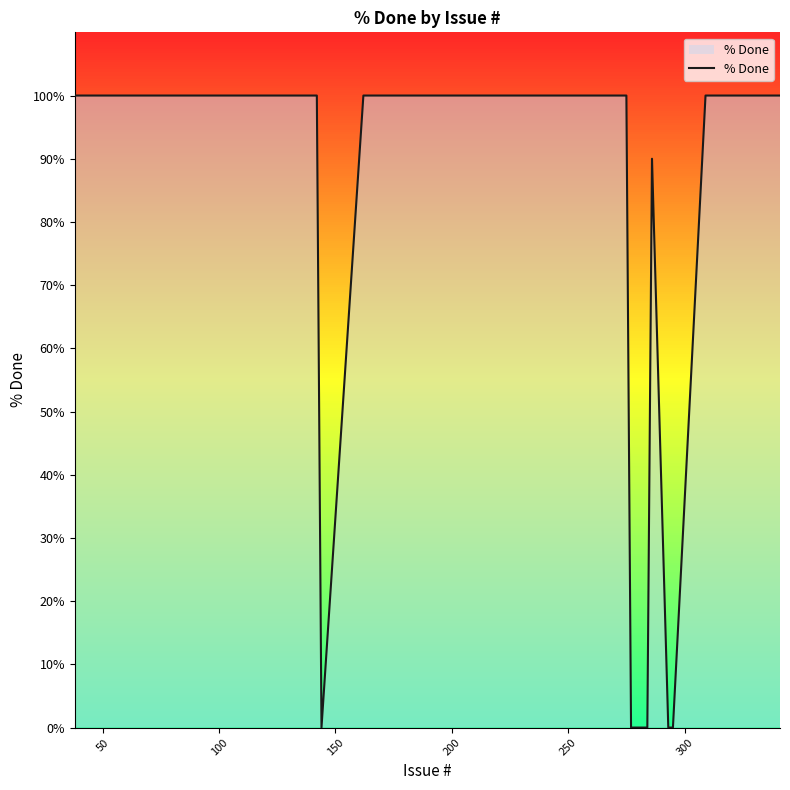

What is the greatest value displayed?

100